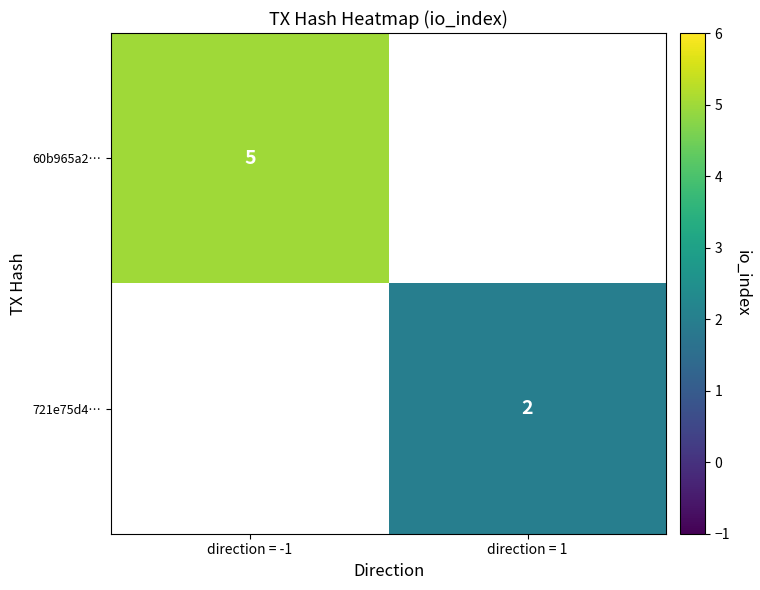

Where is 60b965a2… nearest to the value 5?

direction = -1